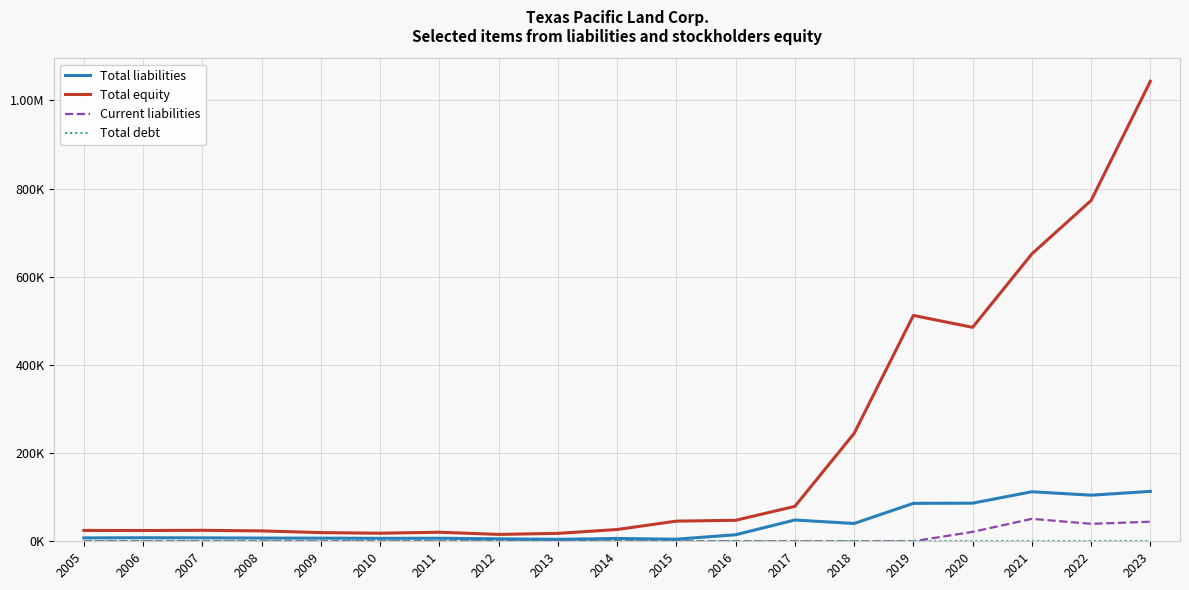

Where is the first local minimum for Total equity?

2006